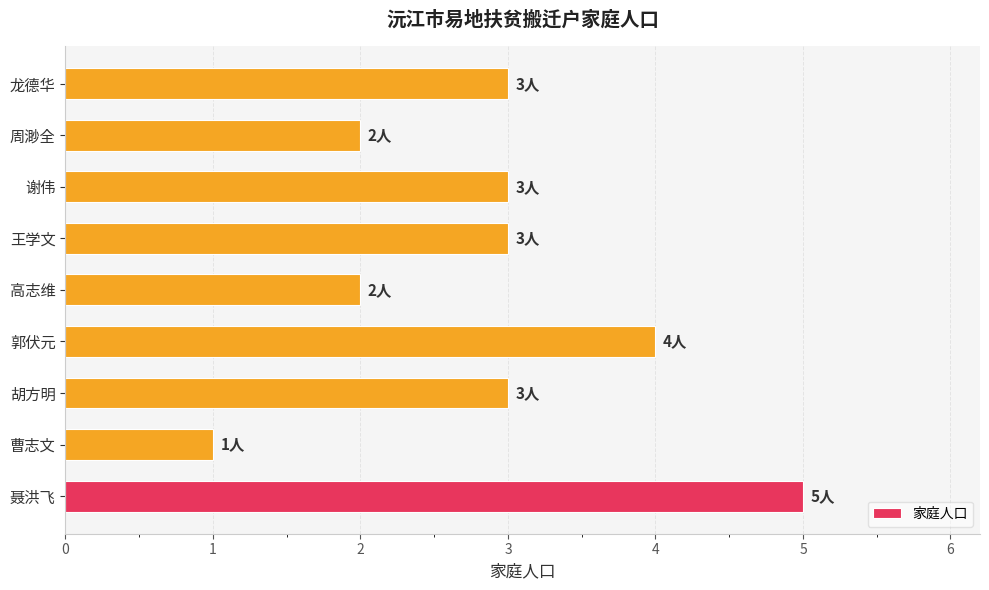

What is the difference between the maximum and minimum values?

4